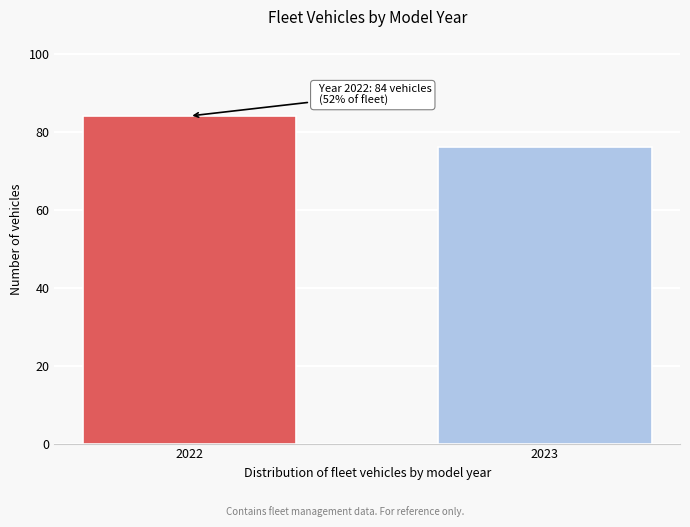

Reading left to right, what are all the values shown in this chart?

2022=84	2023=76